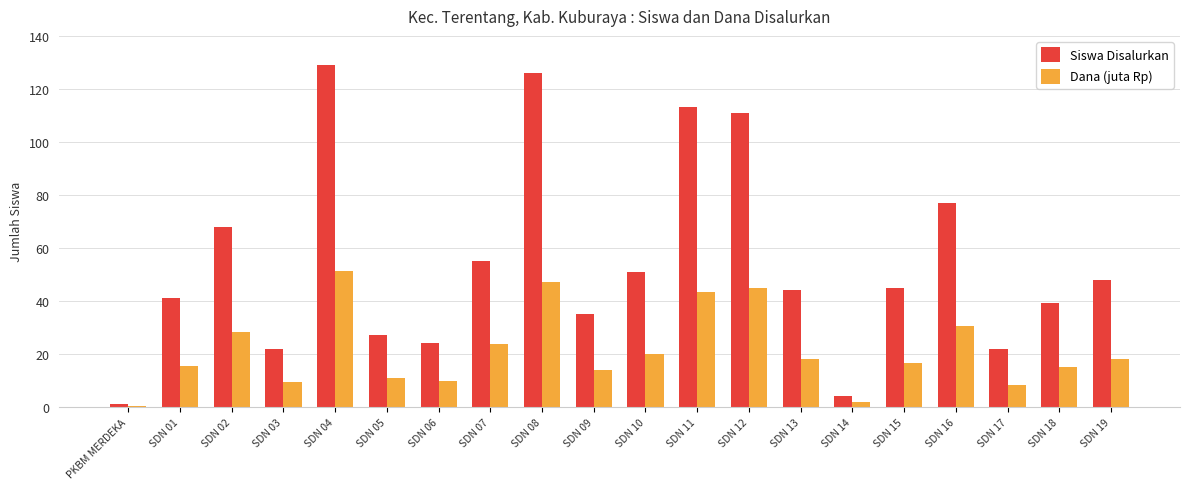

How many series are shown in this chart?

2